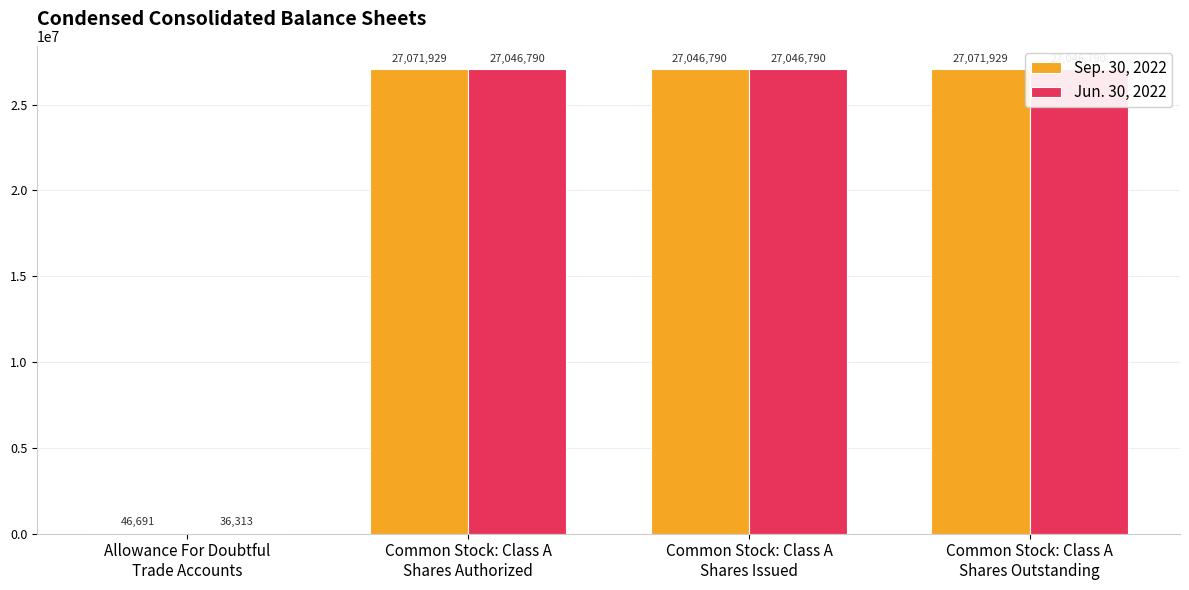

Count the number of data series in this chart.

2